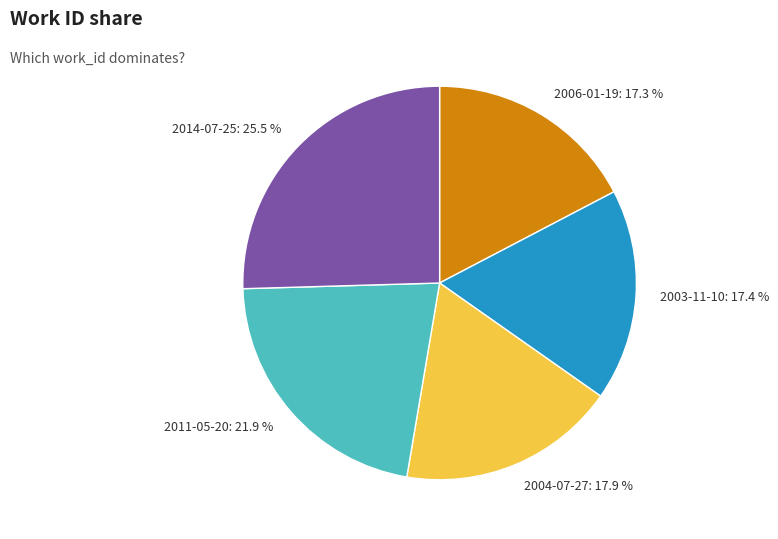

How many slices are in this pie chart?

5